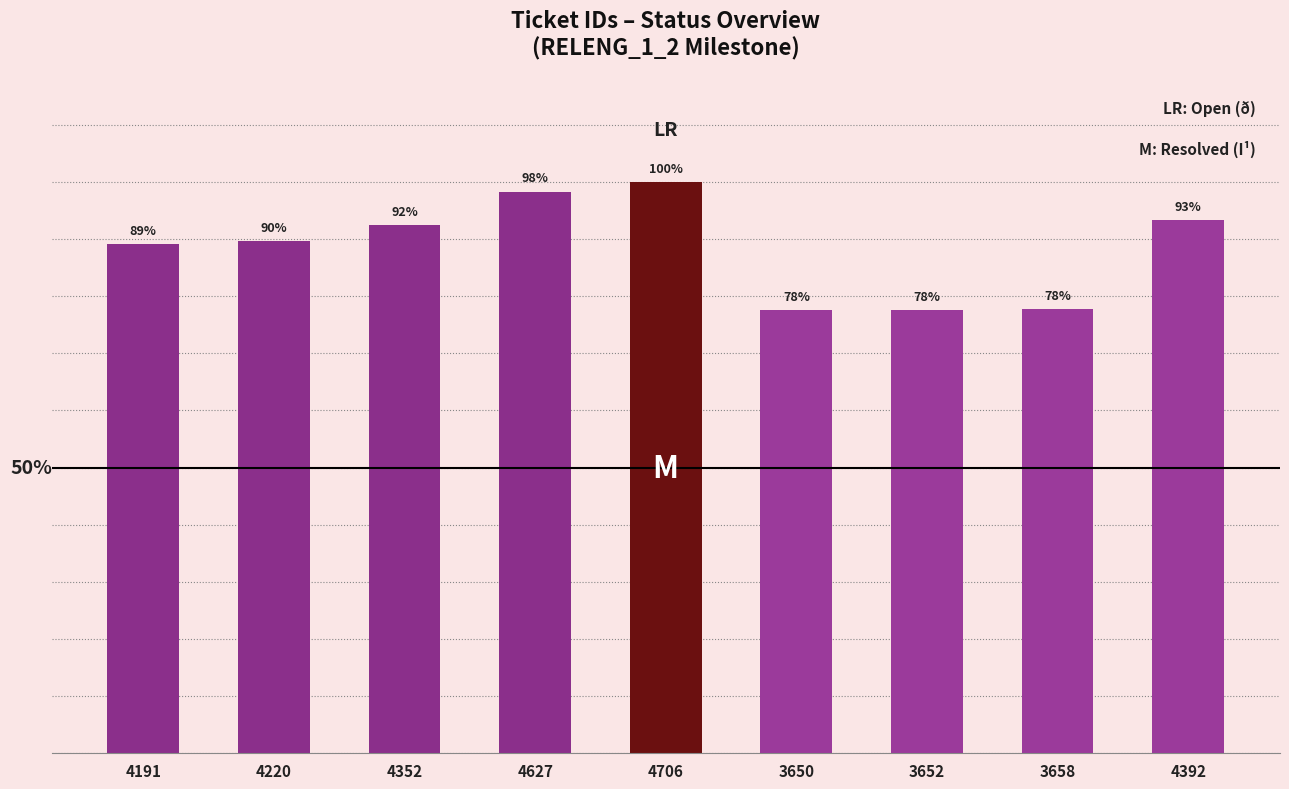

Does the chart contain any negative values?

No